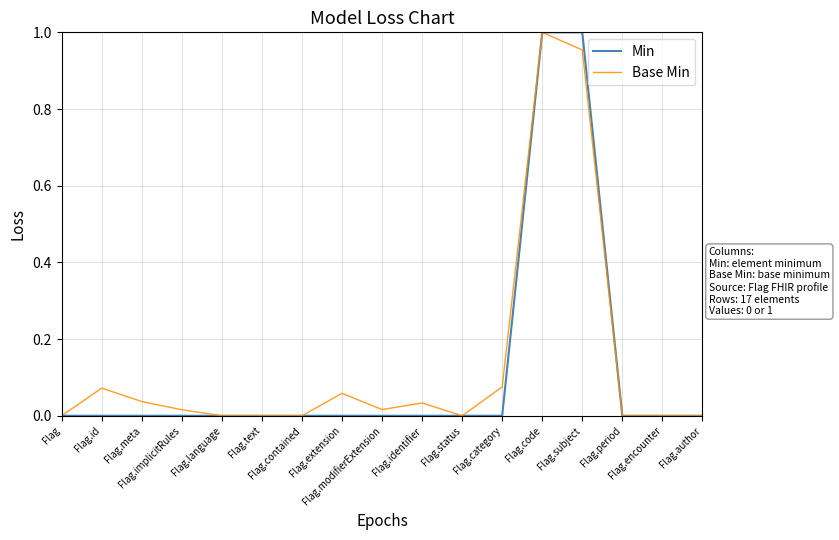

What is the label of the 8th point from the left?

Flag.extension